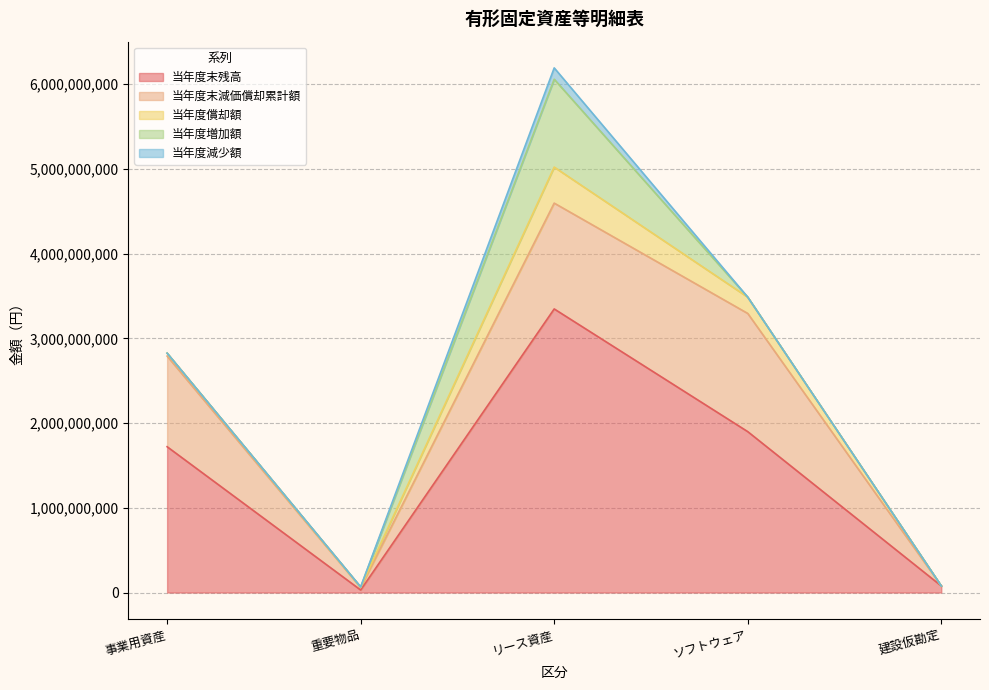

Where is the first local minimum for 当年度償却額?

重要物品